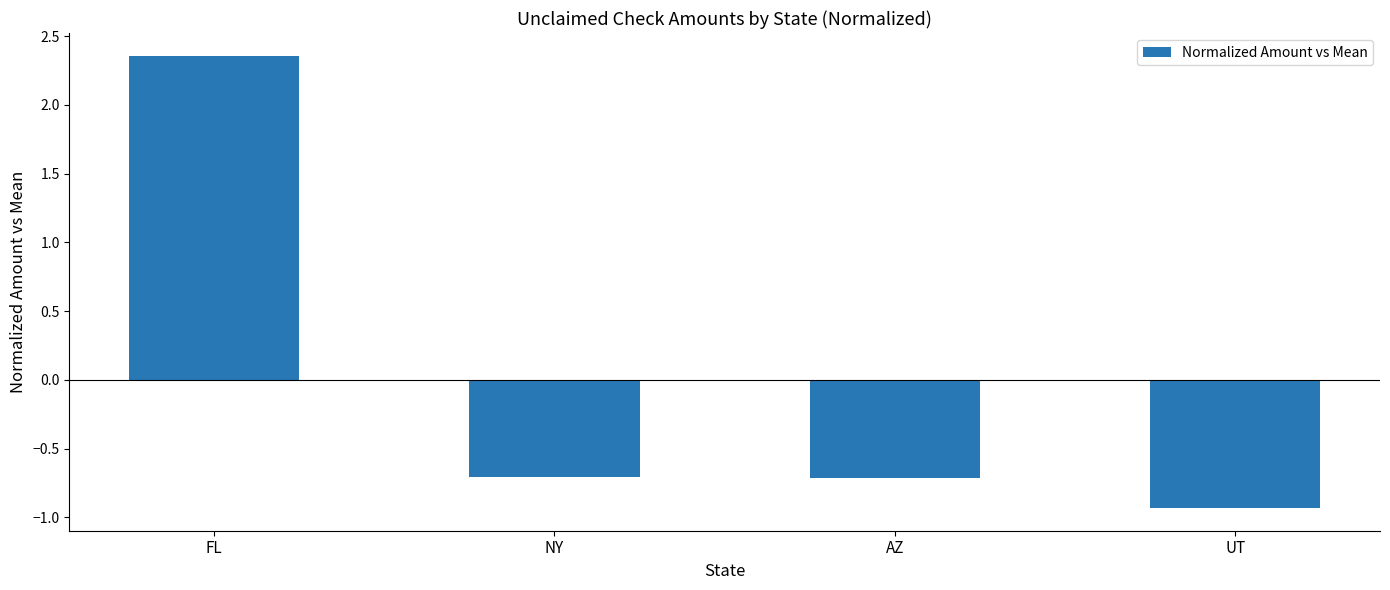

Between UT and FL, which is larger?

FL